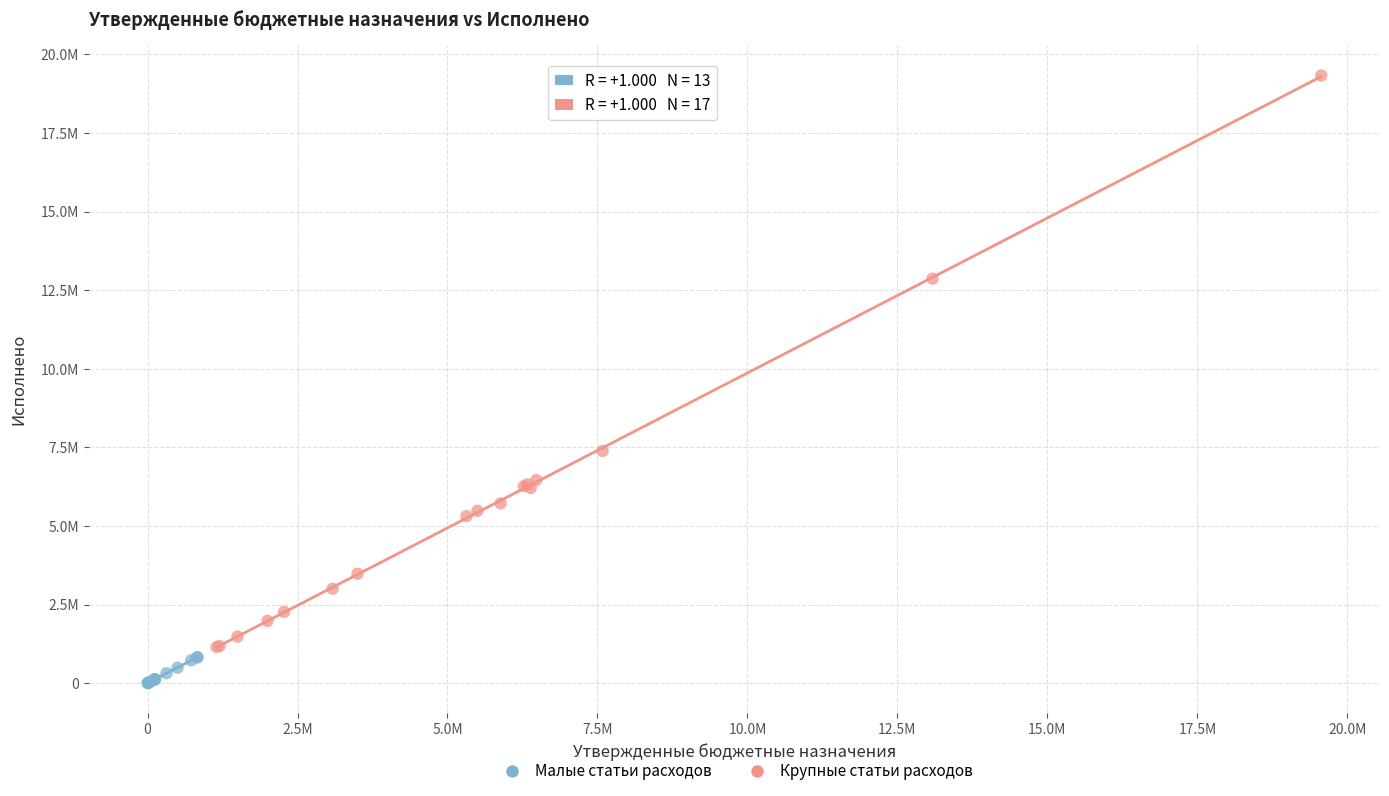

What are all the series names shown in the legend?

Малые статьи расходов, Крупные статьи расходов